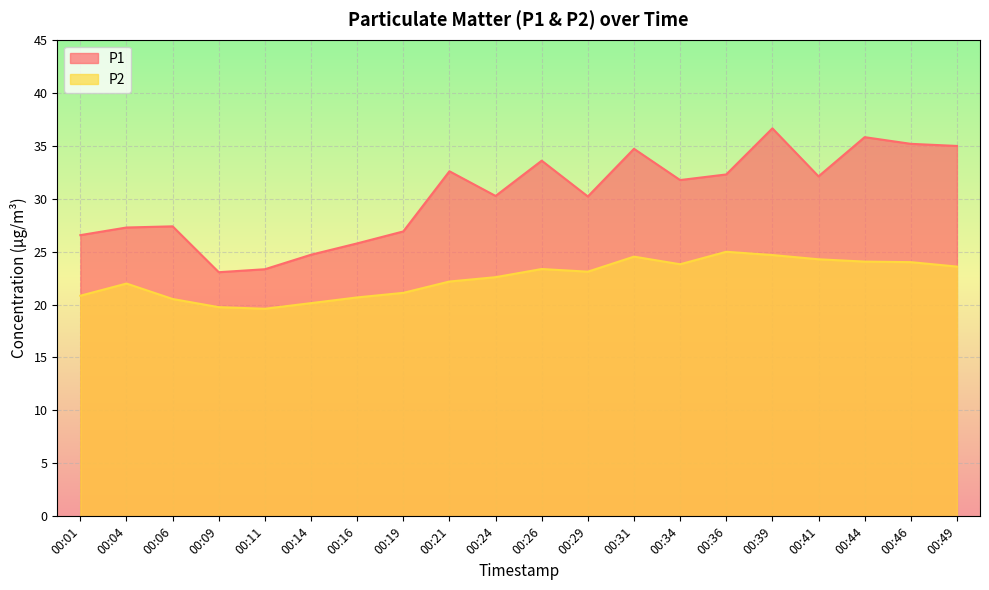

Which series has the widest spread of values?

P1